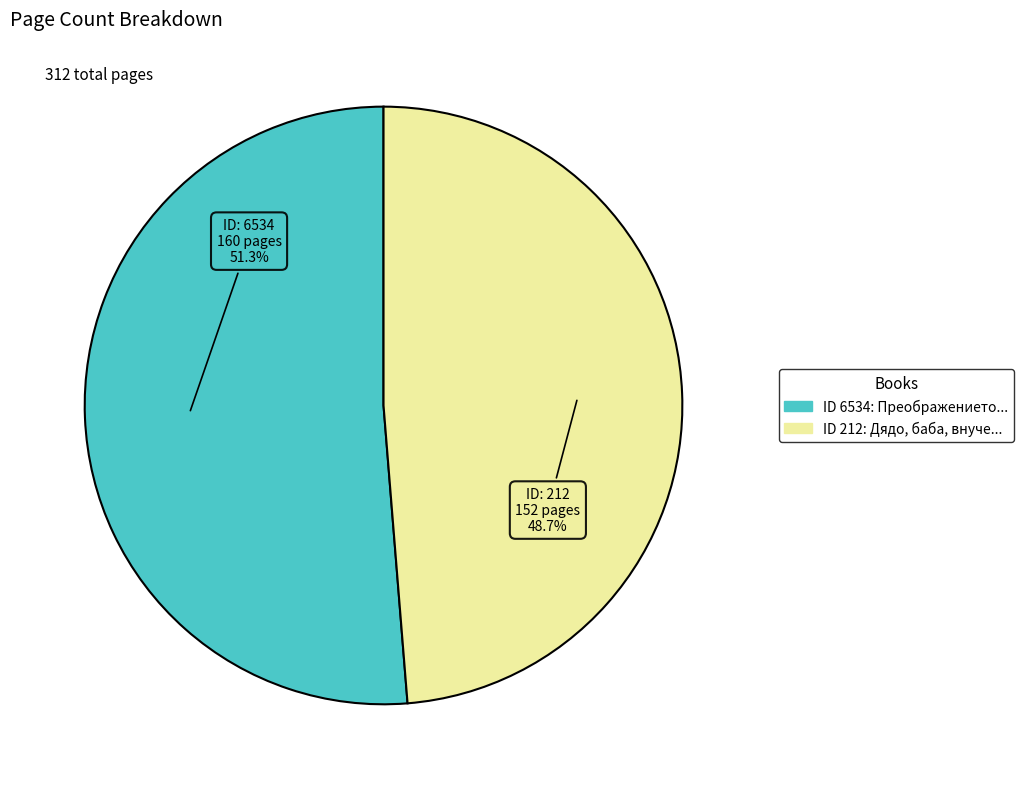

Is there a majority slice in this chart?

Yes